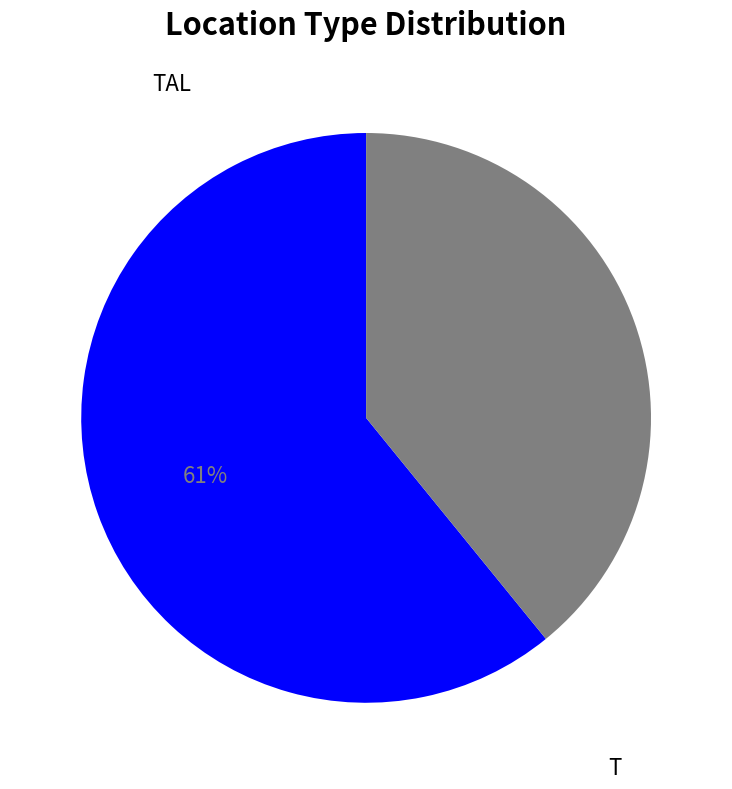

Which has a higher value, TAL or T?

TAL